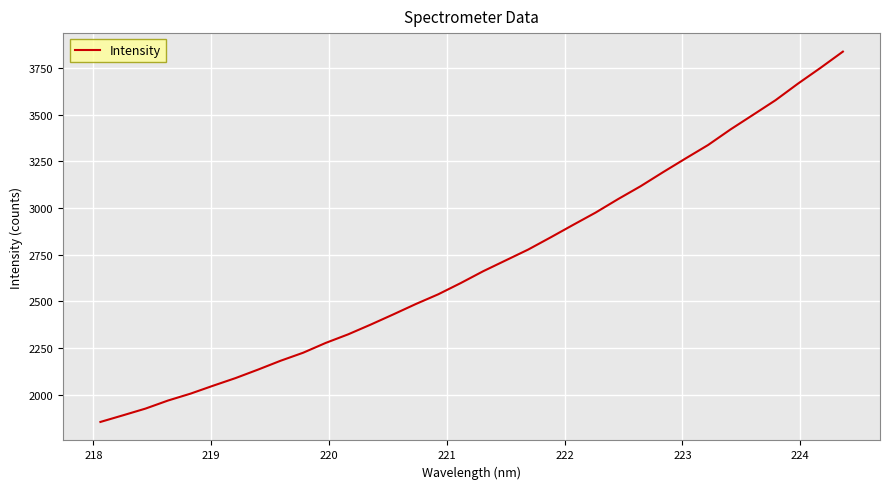

What is the difference between the maximum and minimum values?

1984.7